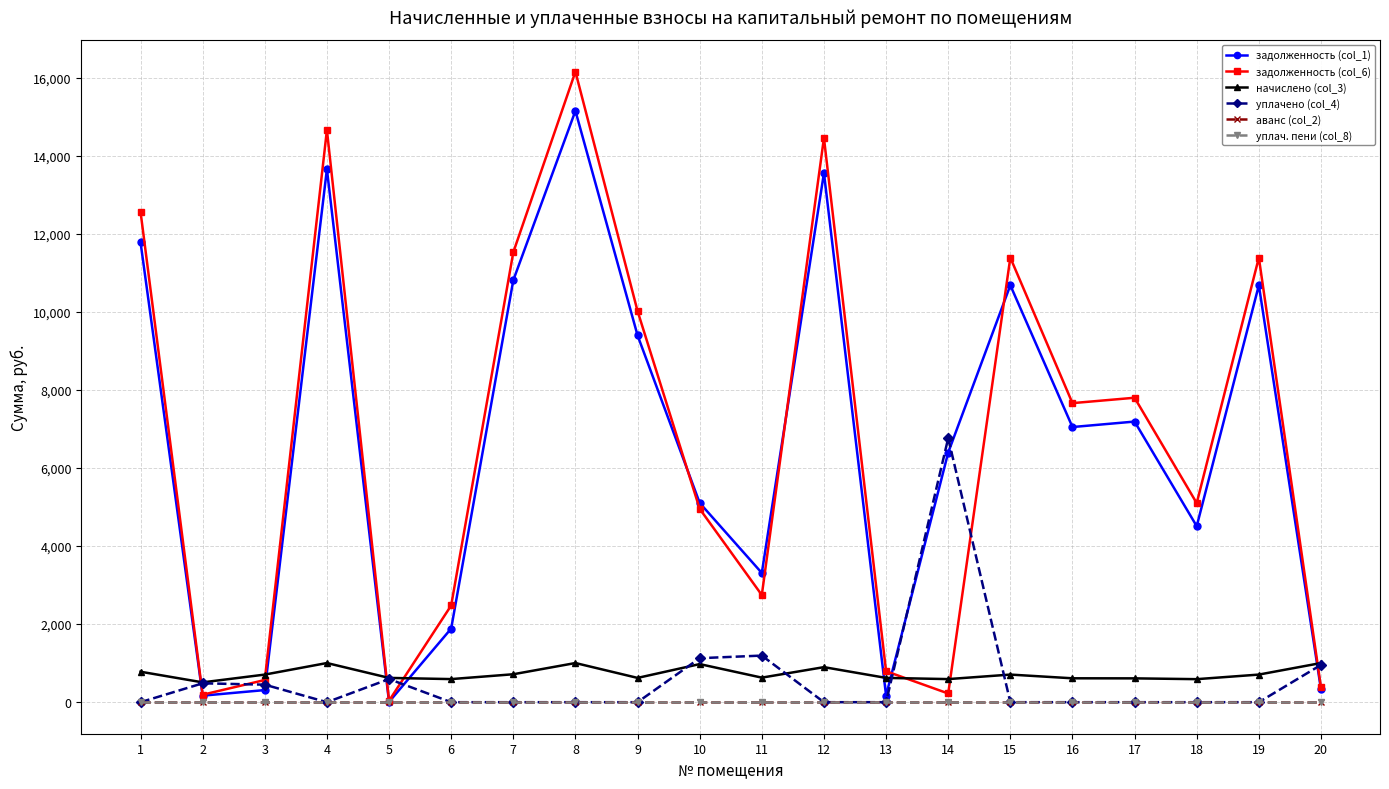

How many times do задолженность (col_1) and уплачено (col_4) cross each other?

7